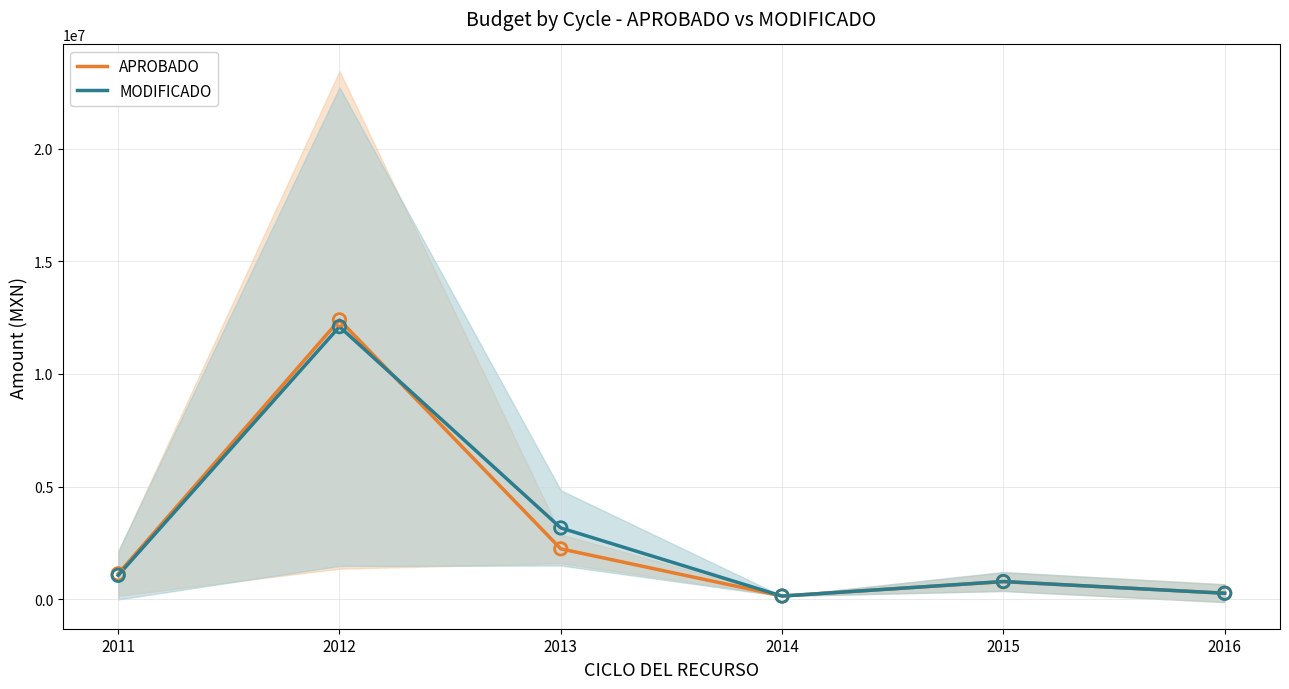

Which series has the largest Y range (max minus min)?

APROBADO